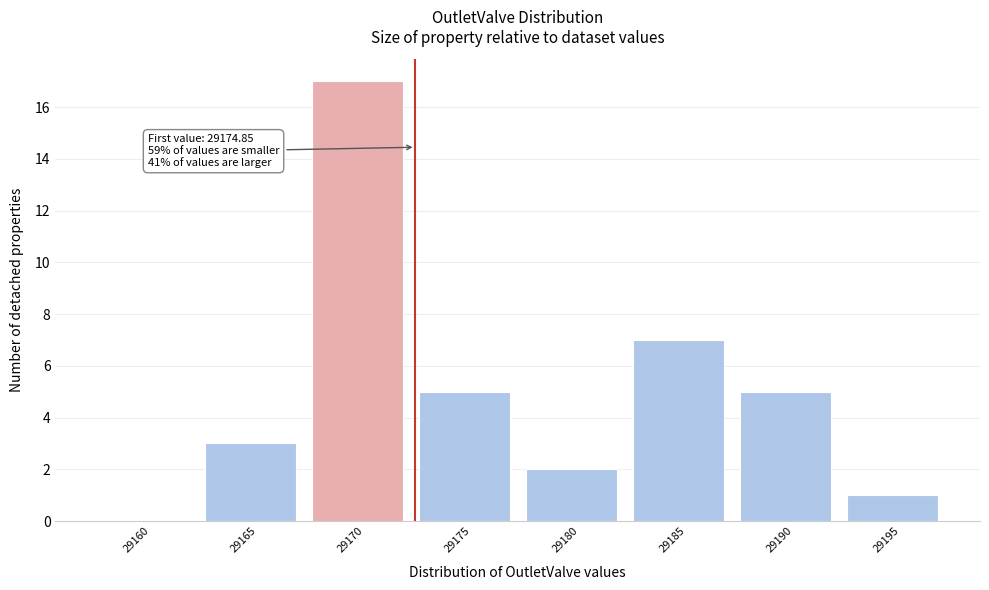

Reading left to right, transcribe all the data shown in this chart.

29160=0	29165=3	29170=17	29175=5	29180=2	29185=7	29190=5	29195=1